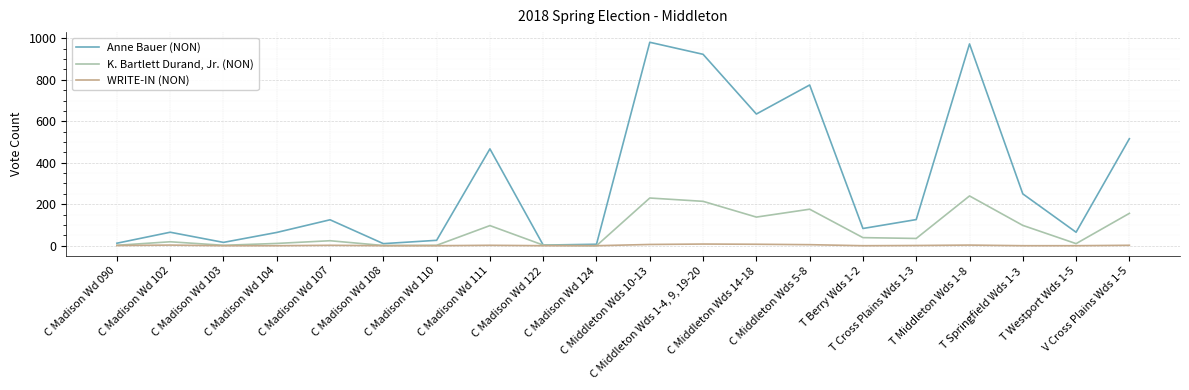

What is the highest value of the K. Bartlett Durand, Jr. (NON) series?

240